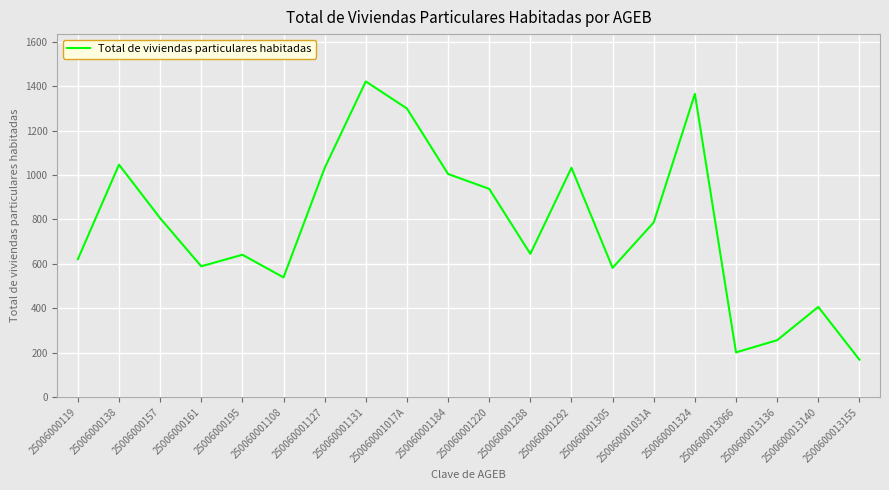

What value does the data have at 25006000119?

621